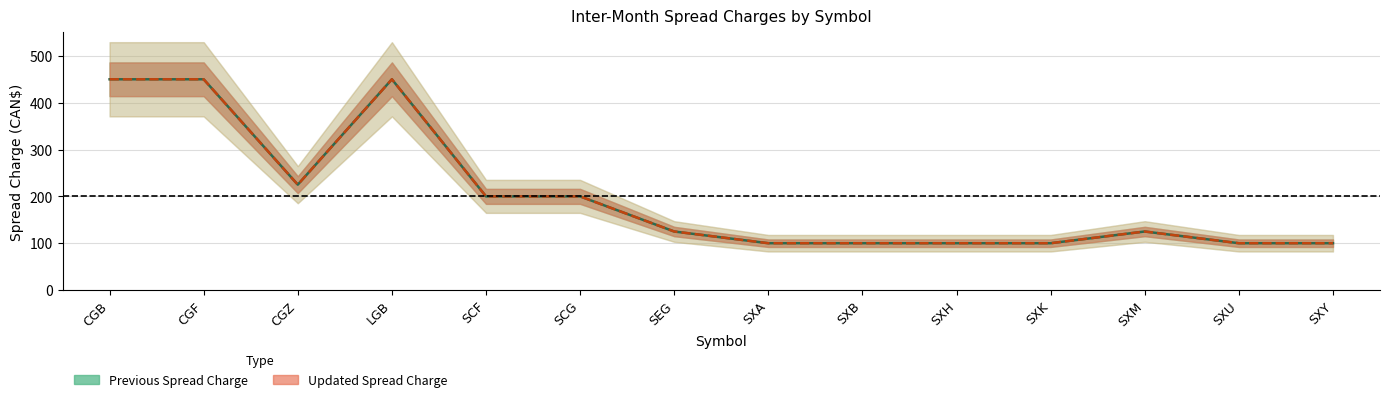

True or false: Updated Spread Charge and Previous Spread Charge intersect in this chart.

False